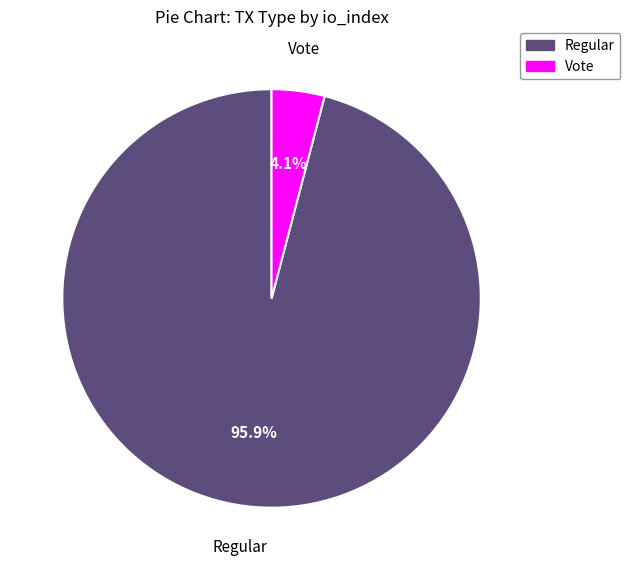

Is there any slice that represents more than half of the pie?

Yes